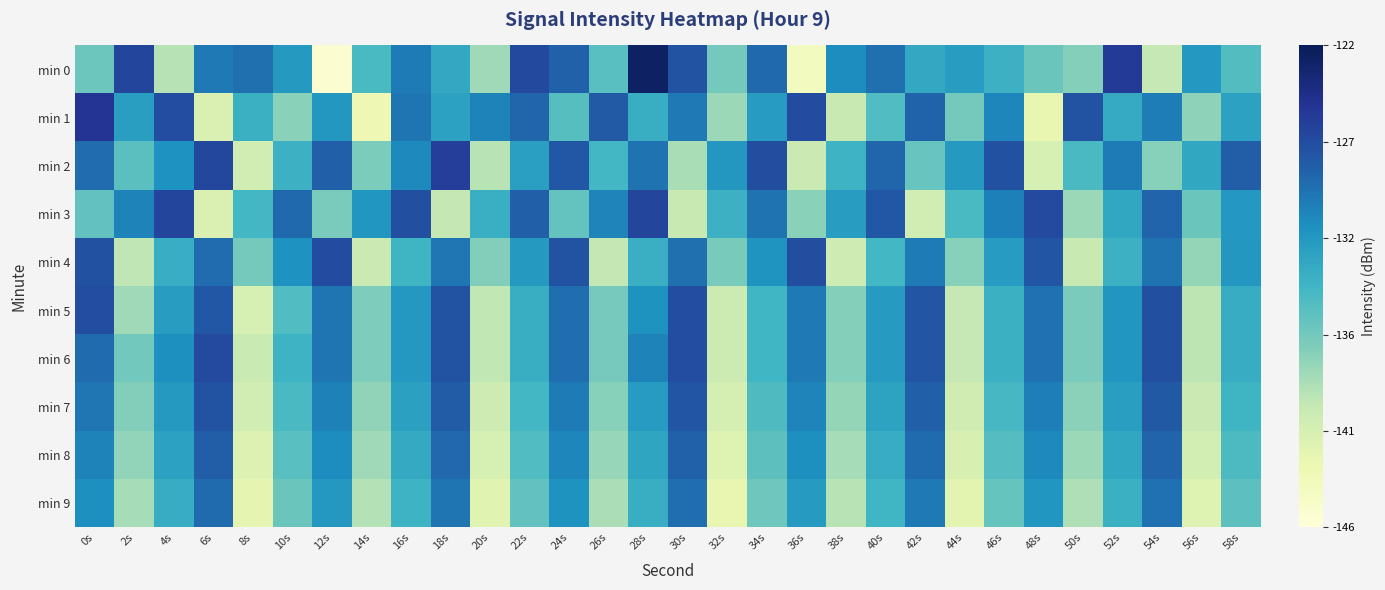

What is the spread (max minus min) of values at 16s?

6.9